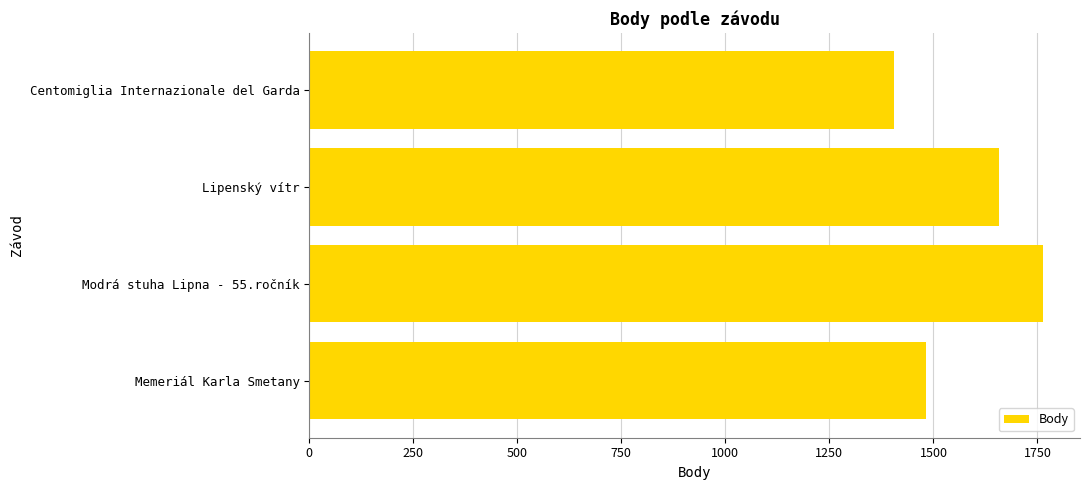

Is it true that the value at Lipenský vítr is 2170?

False